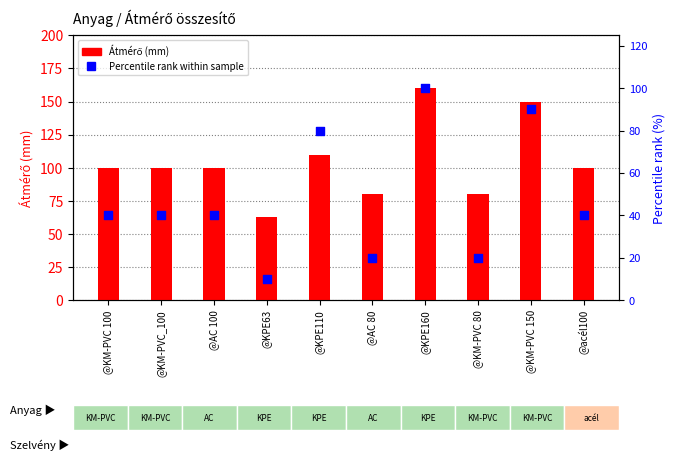

Which series has the largest total across all categories?

Átmérő (mm)